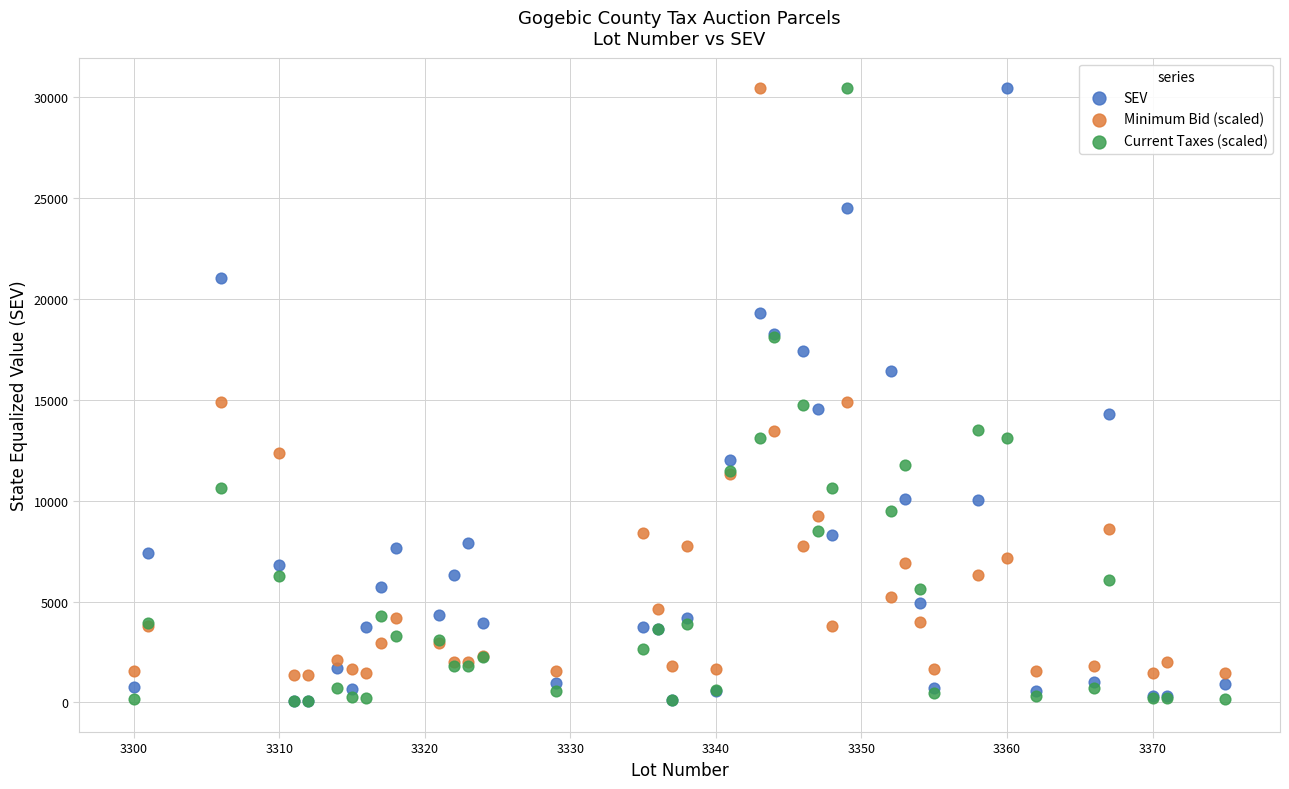

In the Minimum Bid (scaled) series, what Y value is closest to 15902?

14905.1